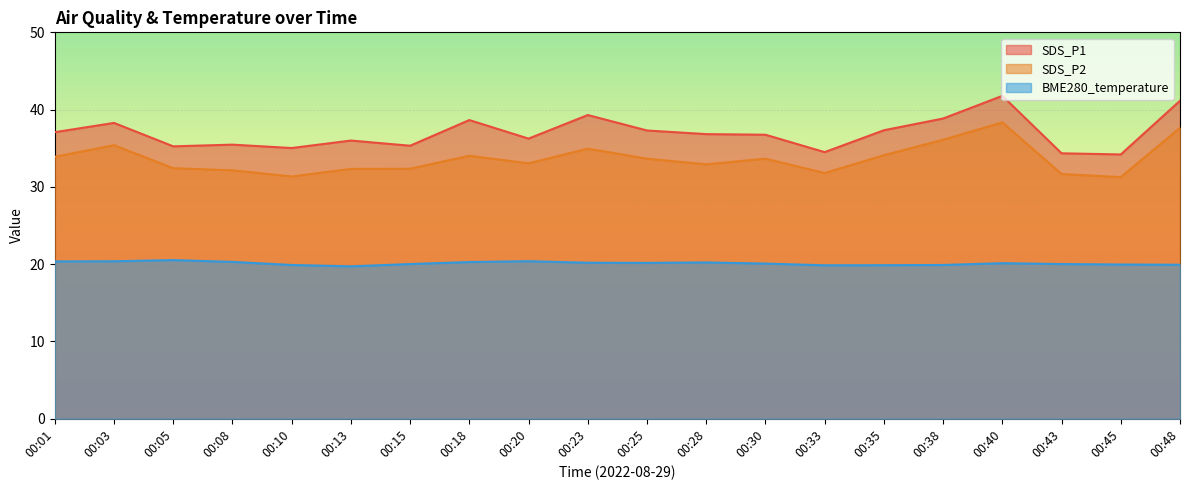

Rank the series by their average value, from highest to lowest.

SDS_P1, SDS_P2, BME280_temperature